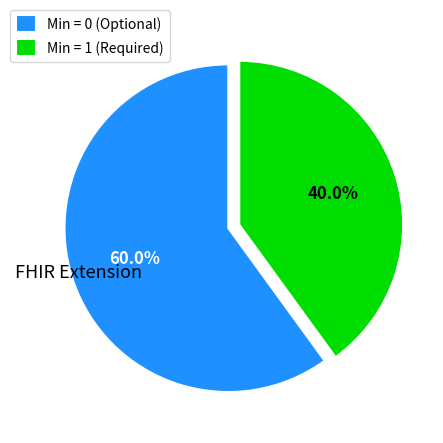

Rank the categories by value from lowest to highest.

Min = 1 (Required), Min = 0 (Optional)